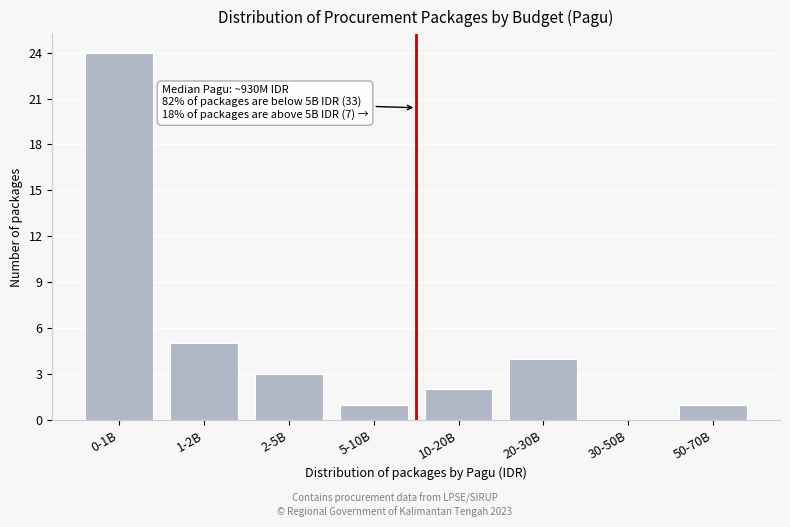

Reading right to left, what are all the values shown in this chart?

50-70B=1	30-50B=0	20-30B=4	10-20B=2	5-10B=1	2-5B=3	1-2B=5	0-1B=24